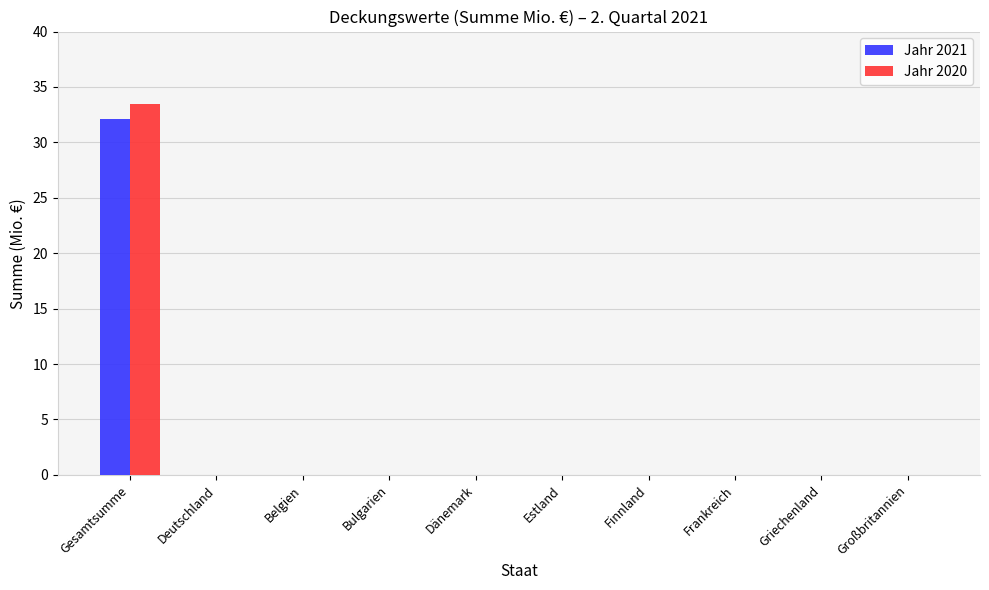

At which label does Jahr 2021 reach its peak?

Gesamtsumme